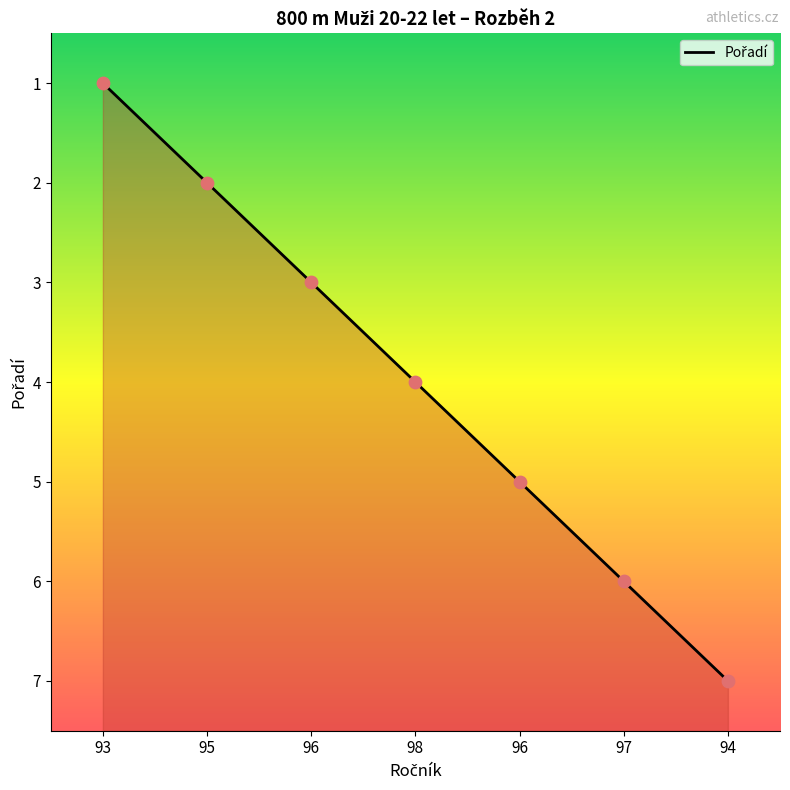

Approximately how many times larger is the value at 98 compared to 95?

2.0